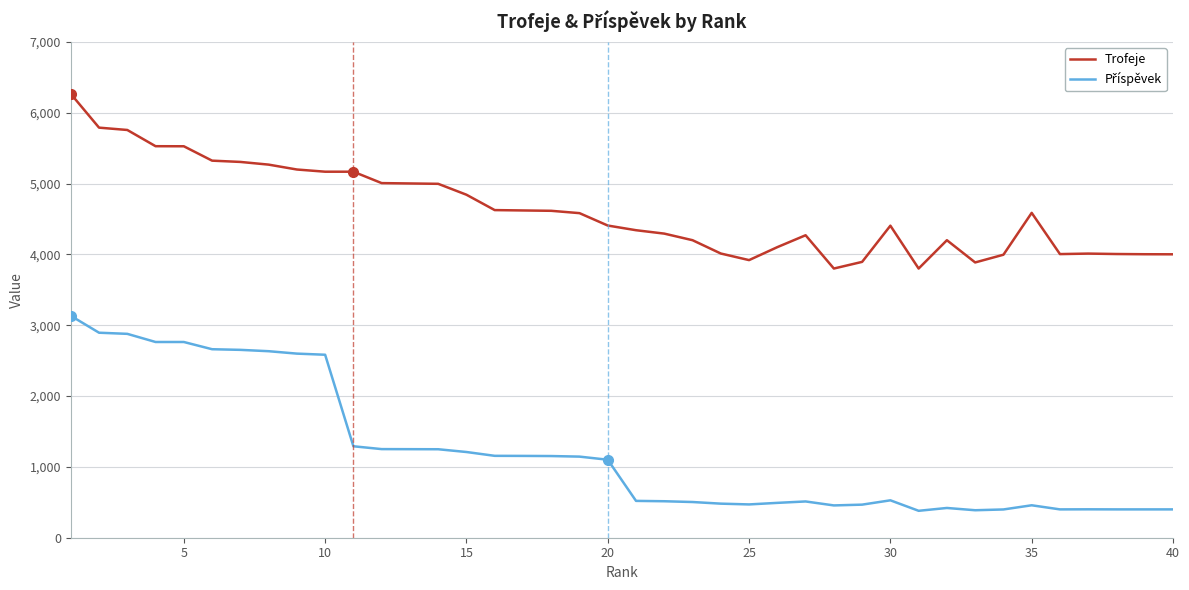

How many lines are shown in the chart?

2